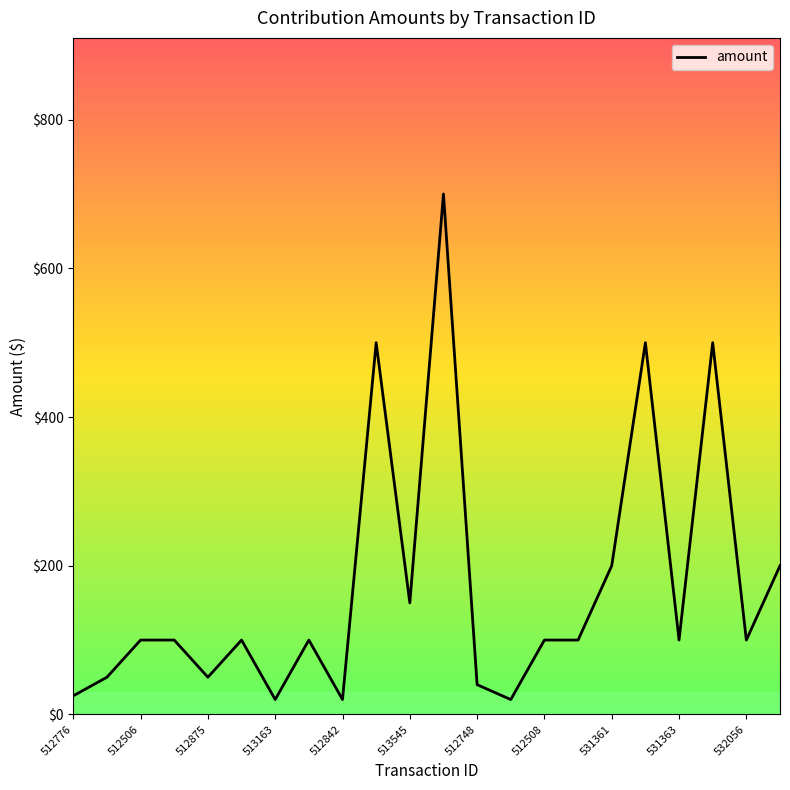

How many data points does each series have?

22